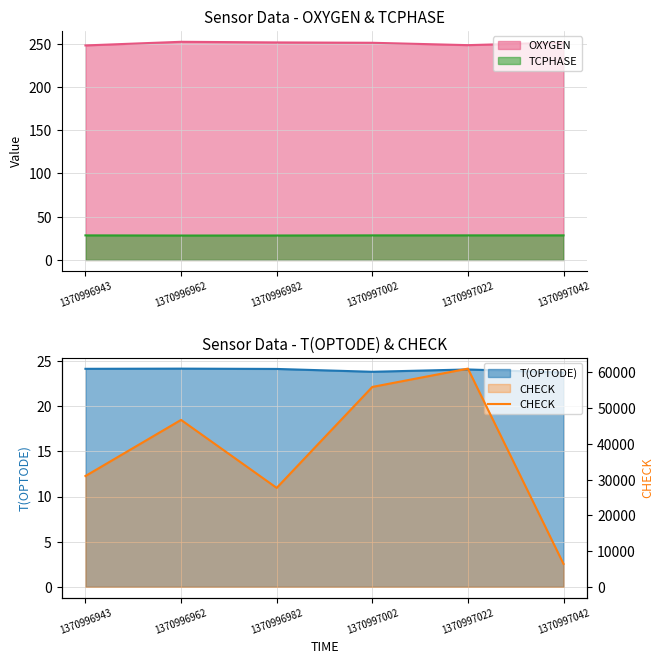

The chart shows a value of 61044 at 1370997022. True or false?

True